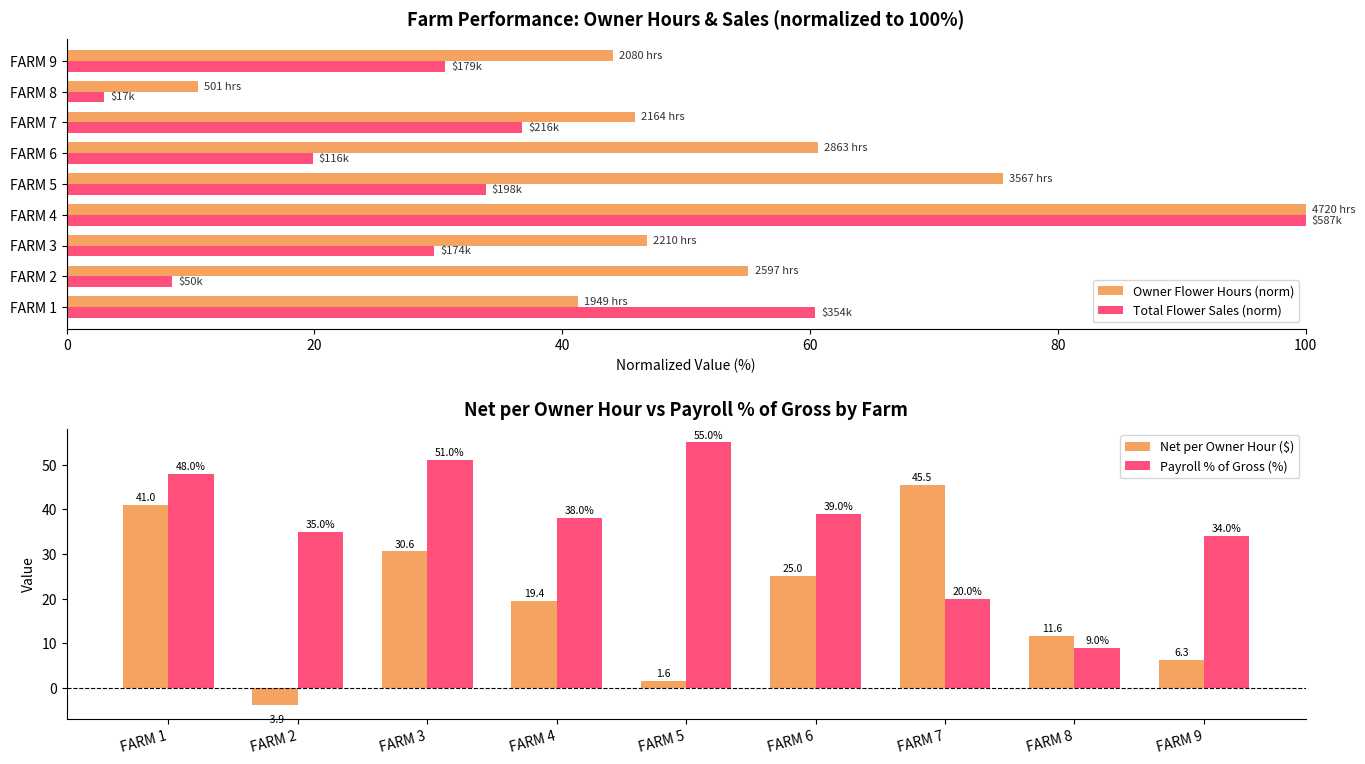

Is the value of Net per Owner Hour ($) at FARM 8 greater than the value of Payroll % of Gross (%) at FARM 4?

No